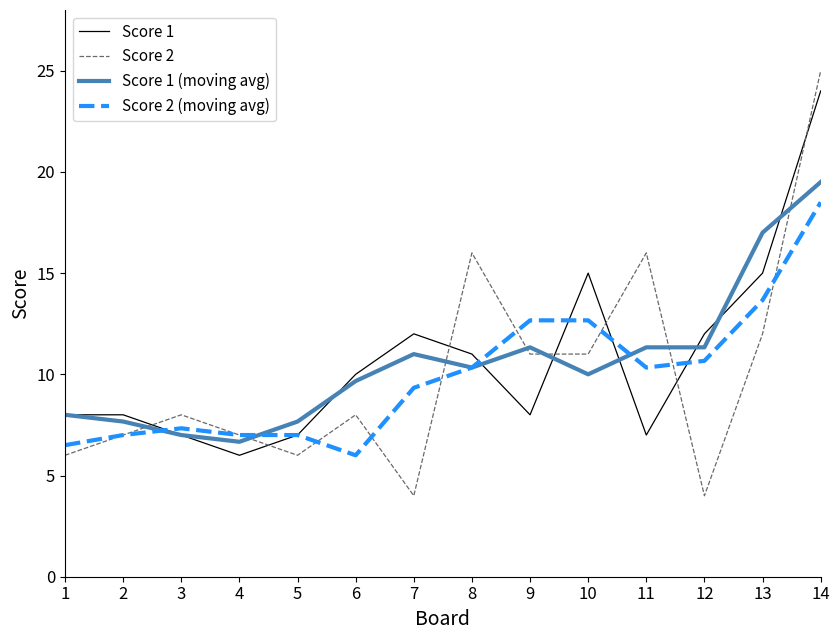

Is it true that Score 2 equals 28.7 at 8?

False